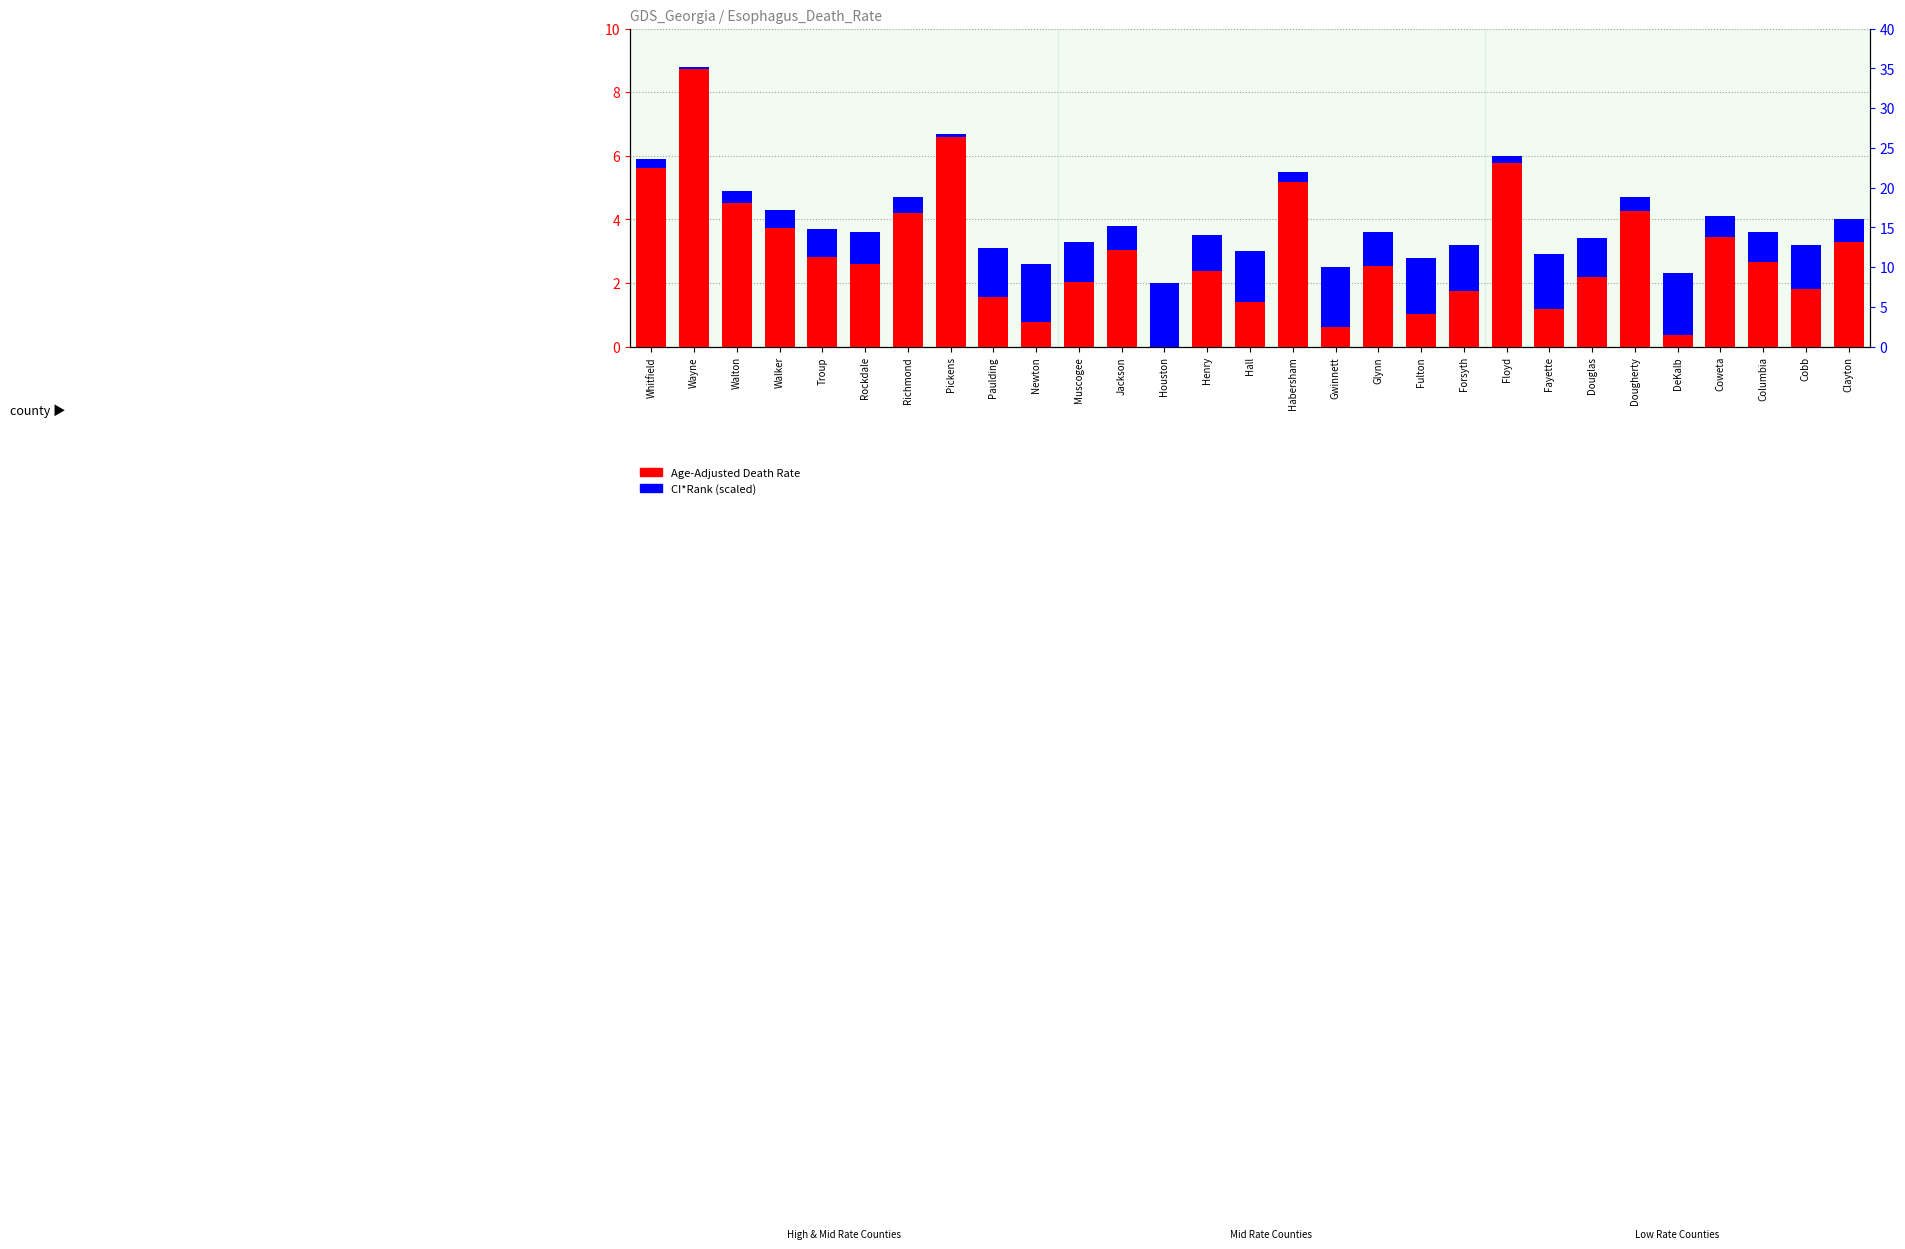

Which series has the largest total across all categories?

Age-Adjusted Death Rate